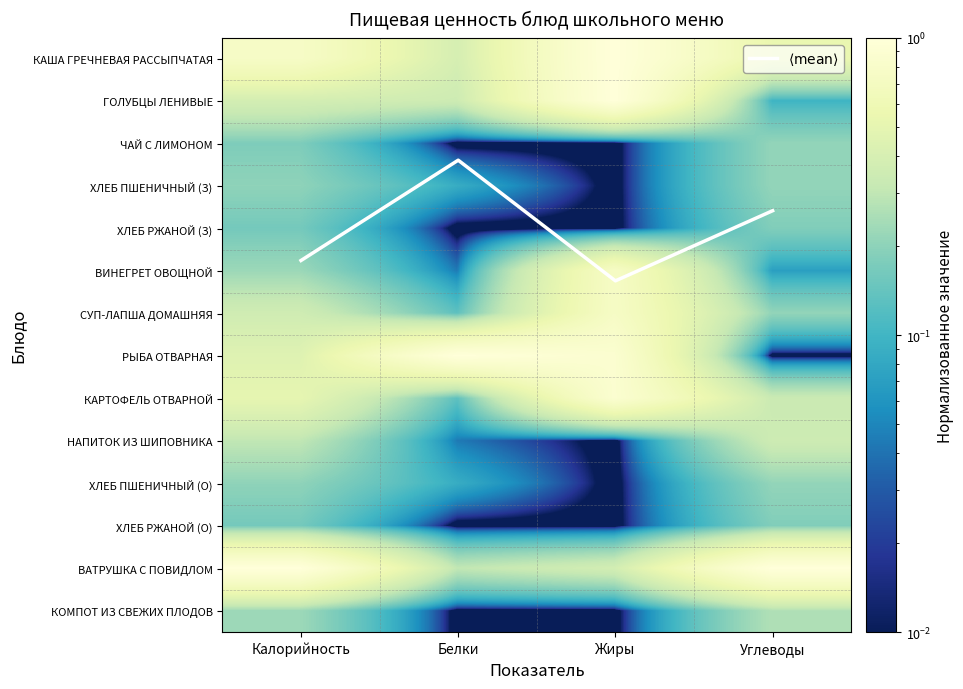

What is the average value of the $\langle \mathrm{mean} \rangle$ series?

4.0